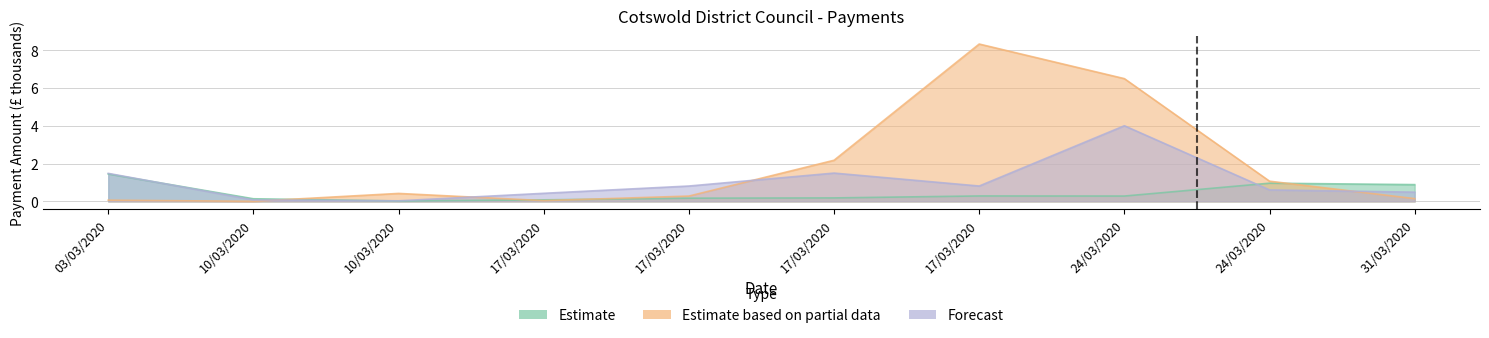

True or false: Forecast has more than 1 points higher than both neighbors.

True